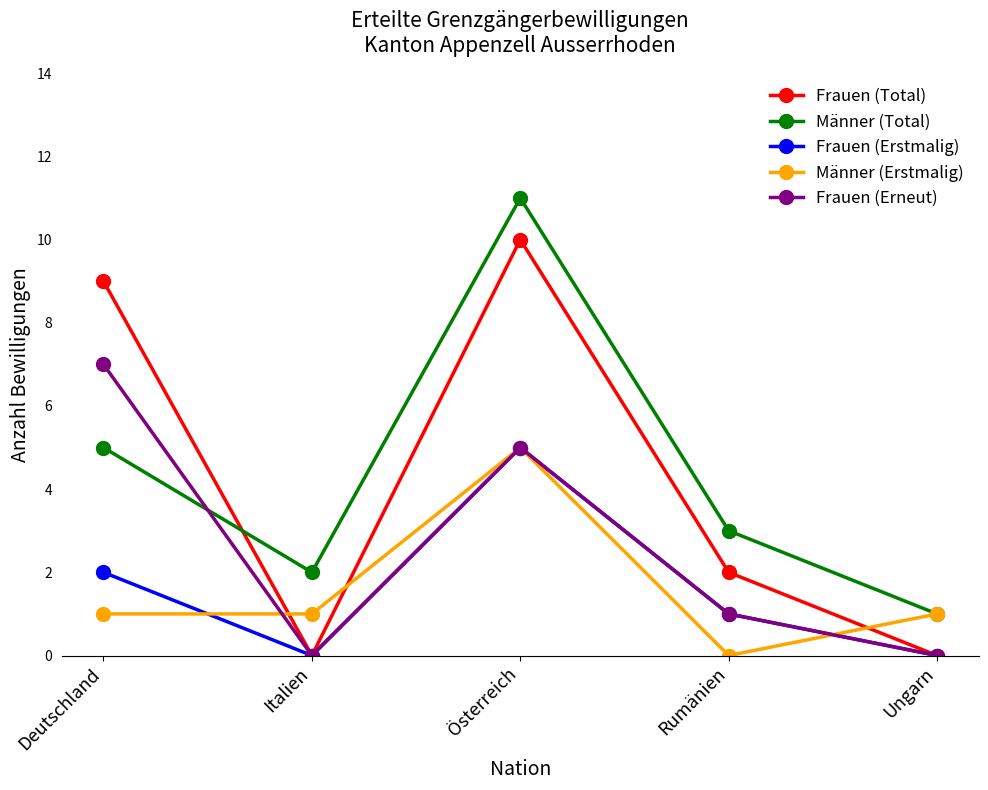

How many lines are shown in the chart?

5